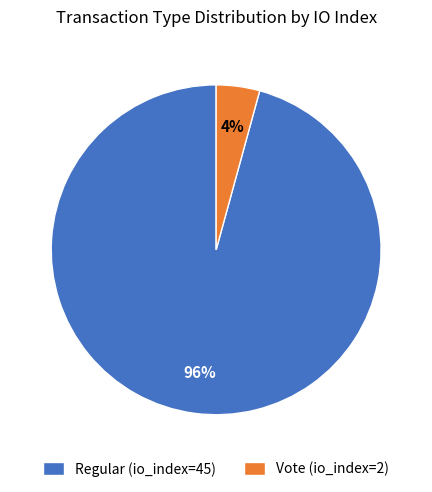

Rank the categories by value from lowest to highest.

Vote (io_index=2), Regular (io_index=45)